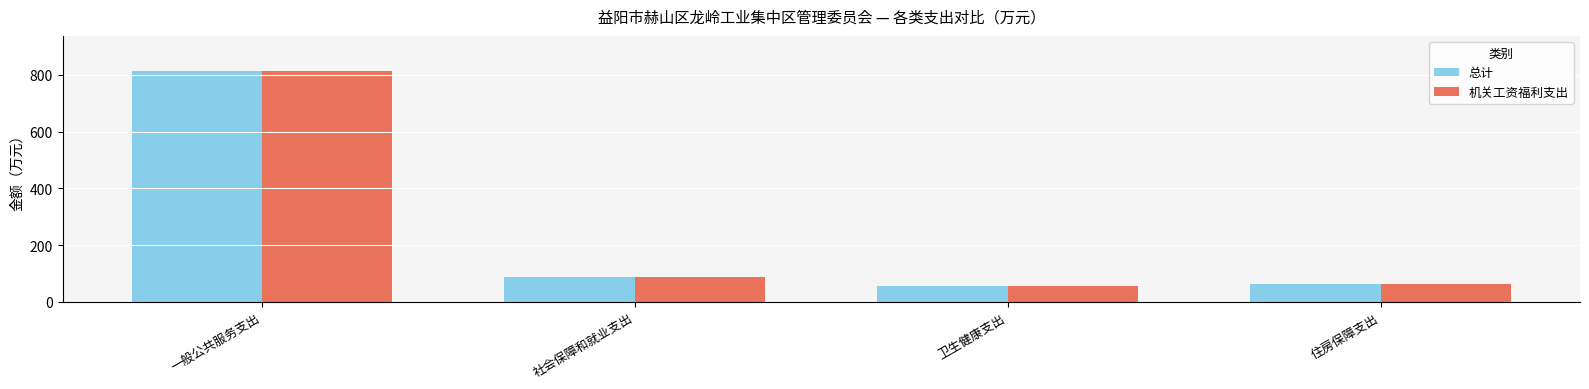

What is the label of the 1st bar from the right?

住房保障支出